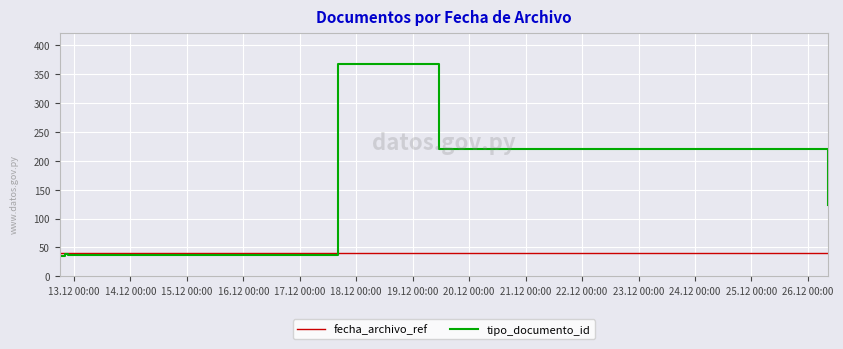

Where do fecha_archivo_ref and tipo_documento_id first cross each other?

17.12 00:00 and 18.12 00:00